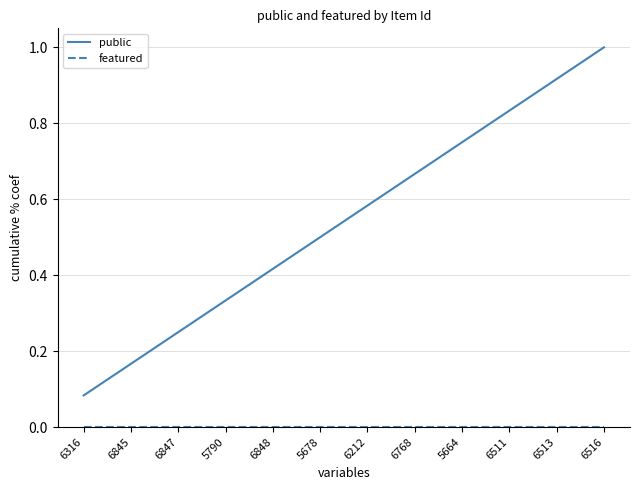

Rank the categories by public value from lowest to highest.

6316, 6845, 6847, 5790, 6848, 5678, 6212, 6768, 5664, 6511, 6513, 6516